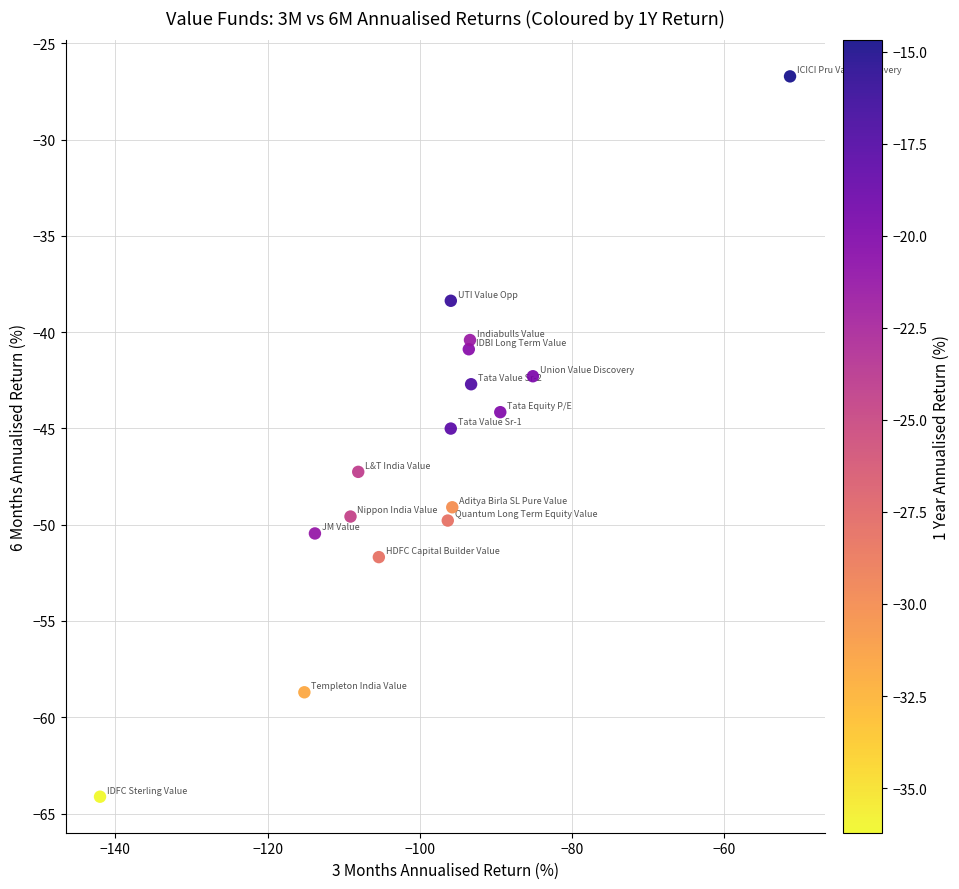

What is the range of Y values (max minus min)?

37.4